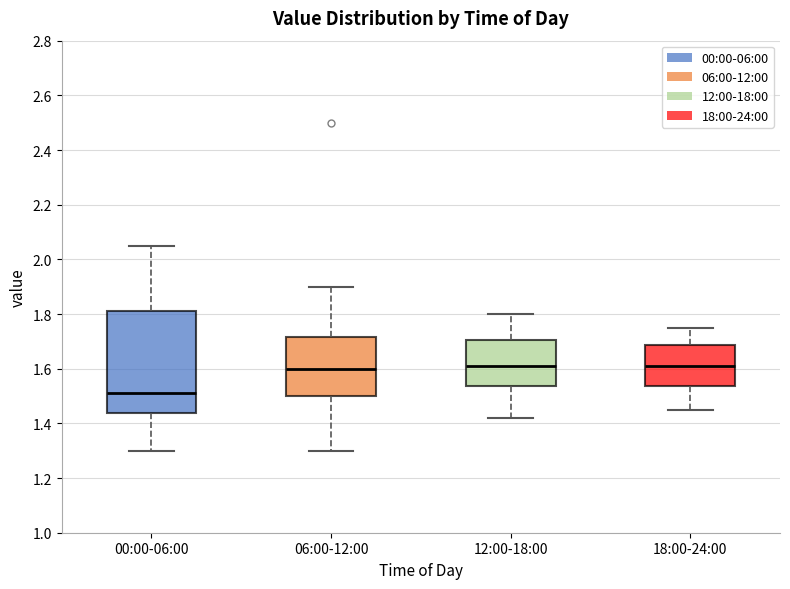

Where does the lower whisker of the box for 06:00-12:00 end on the y-axis? The values are not printed on the chart, so give them approximately, as read against the axis.

1.30